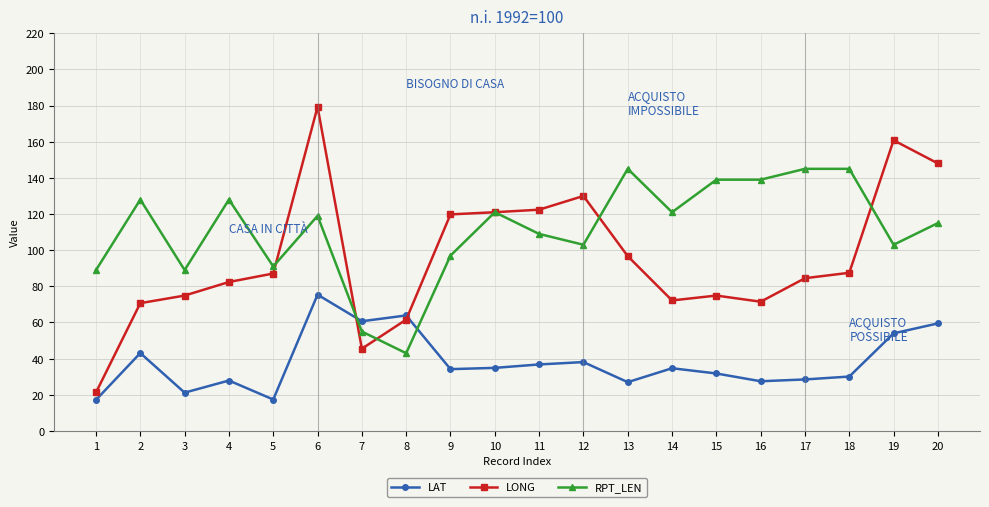

What is the average value of the LONG series?

95.6